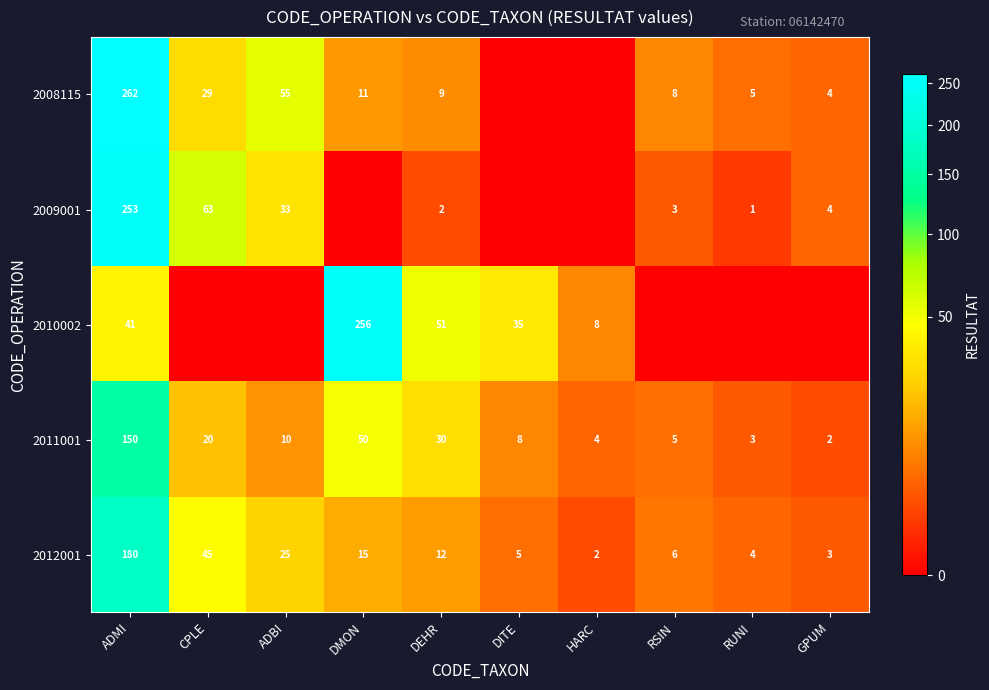

At which label is 2011001 closest to 76?

DMON